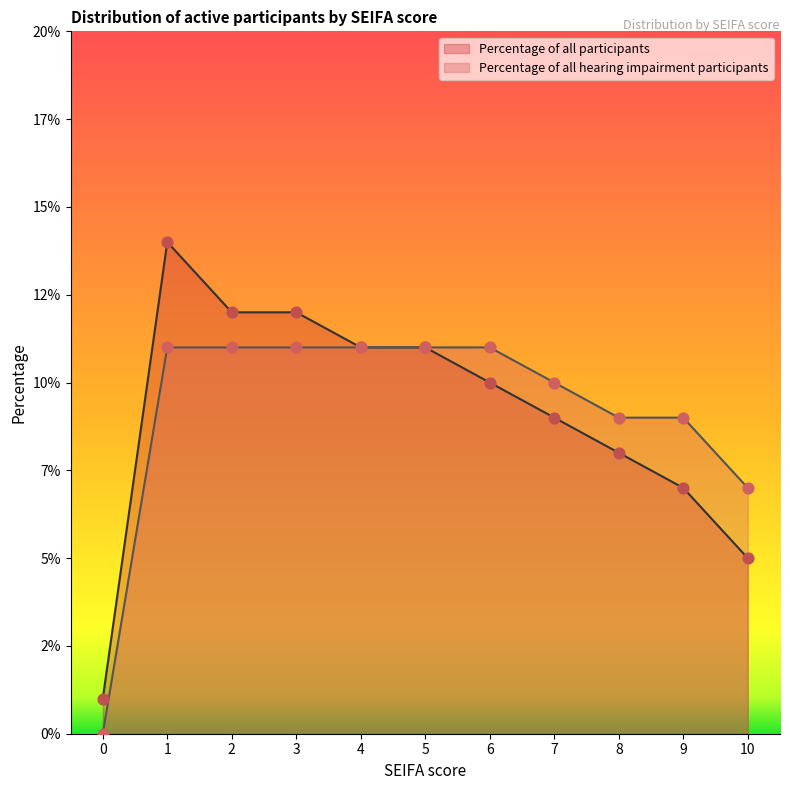

At how many categories does at least one series exceed 0?

11